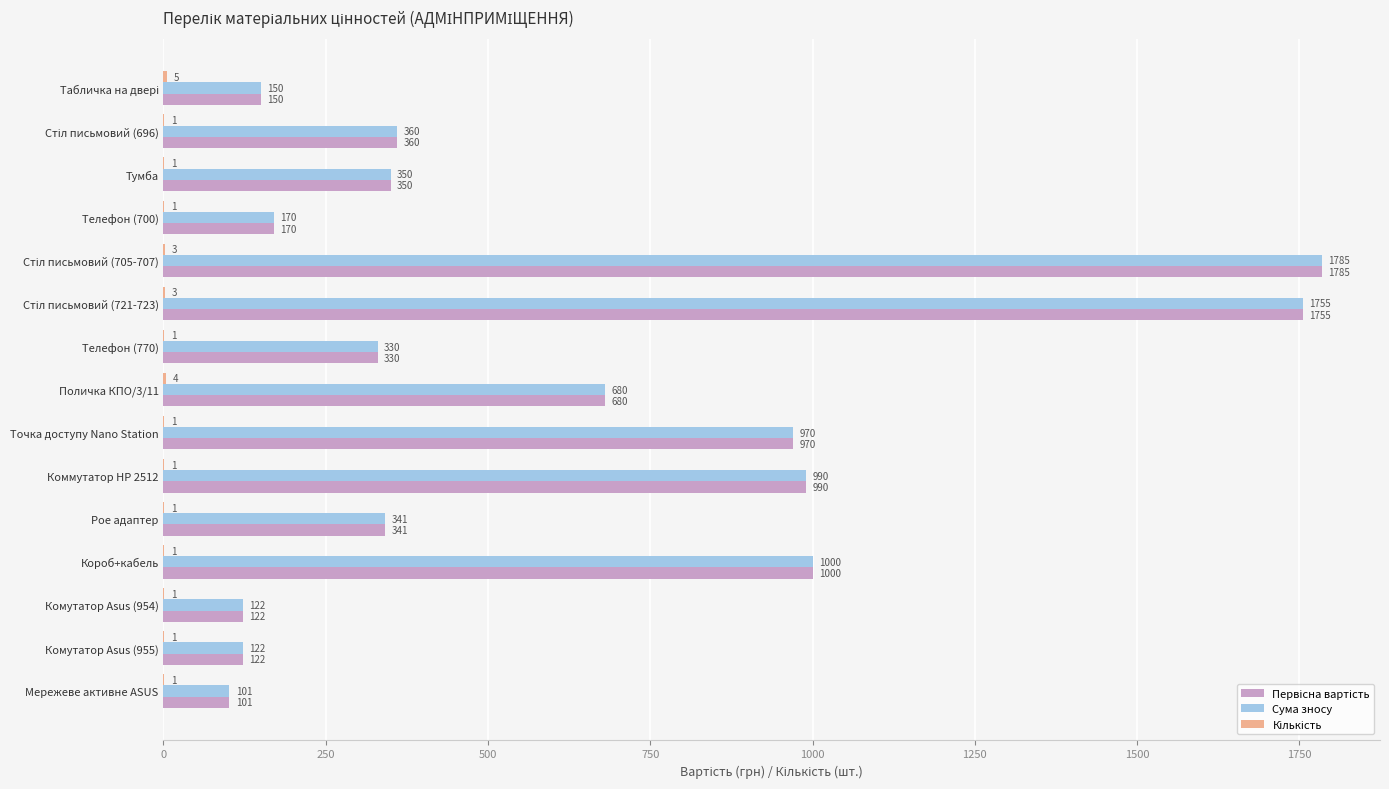

The value of Сума зносу at Поличка КПО/3/11 is 680.0. True or false?

True